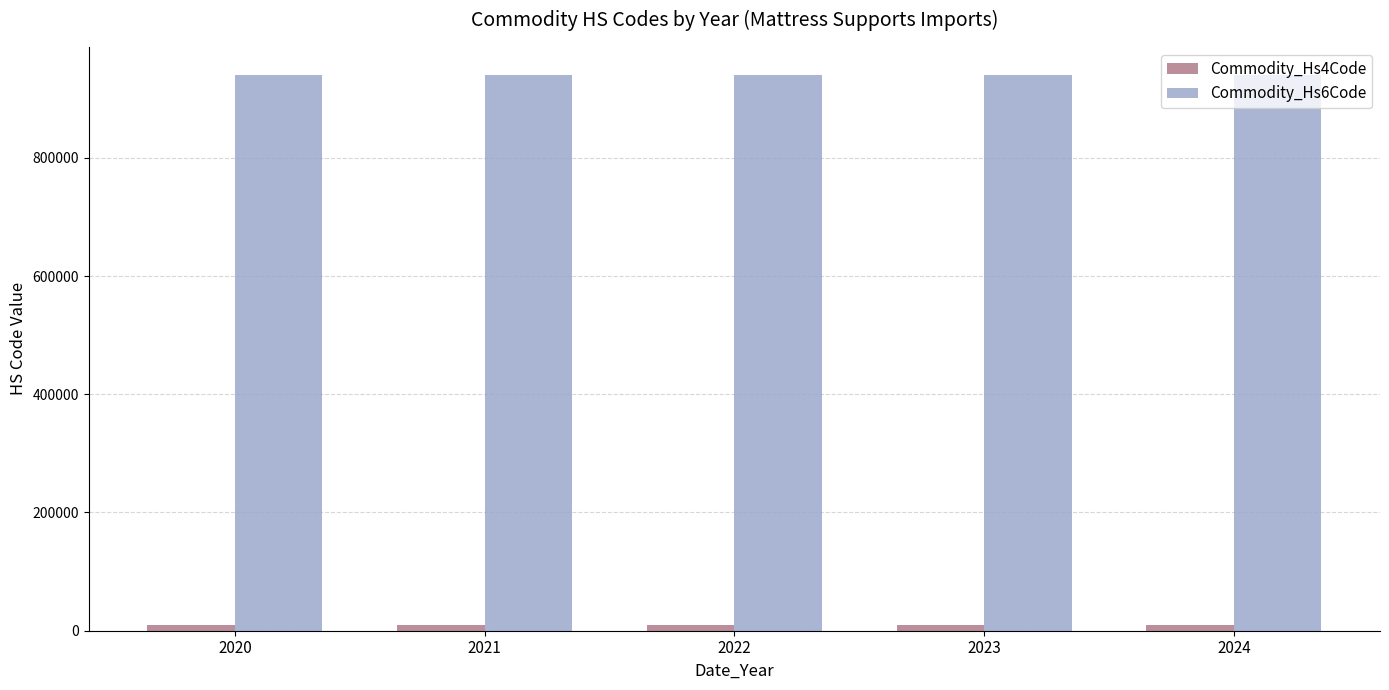

The value of Commodity_Hs6Code at 2024 is 940490. True or false?

True